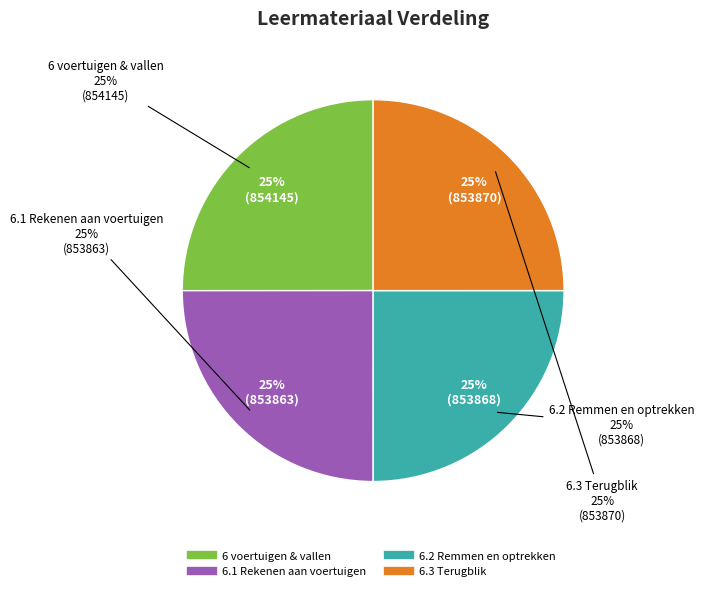

Which slice is the smallest?

6.1 Rekenen aan voertuigen